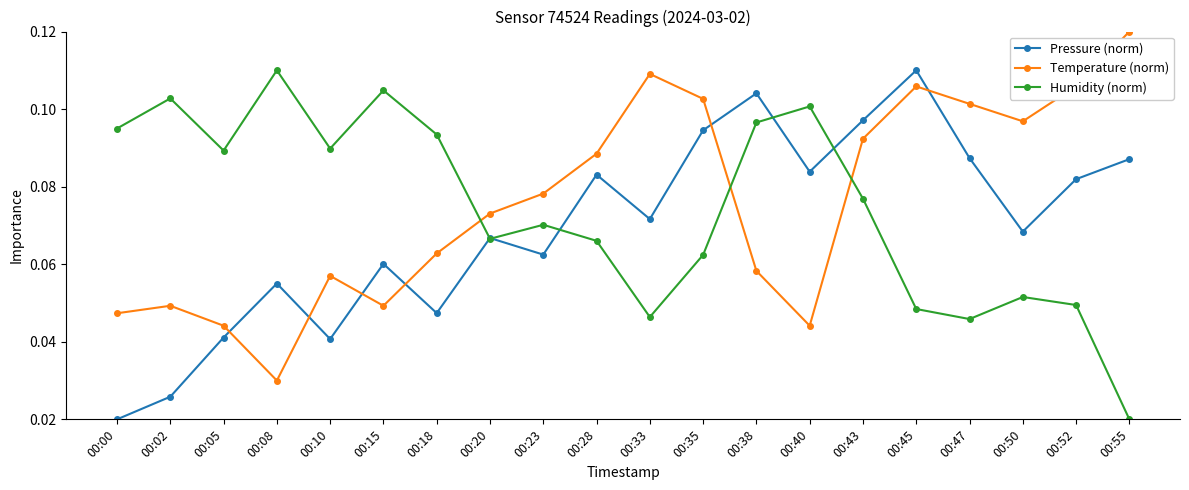

At which category does the chart reach its peak across all series?

00:55